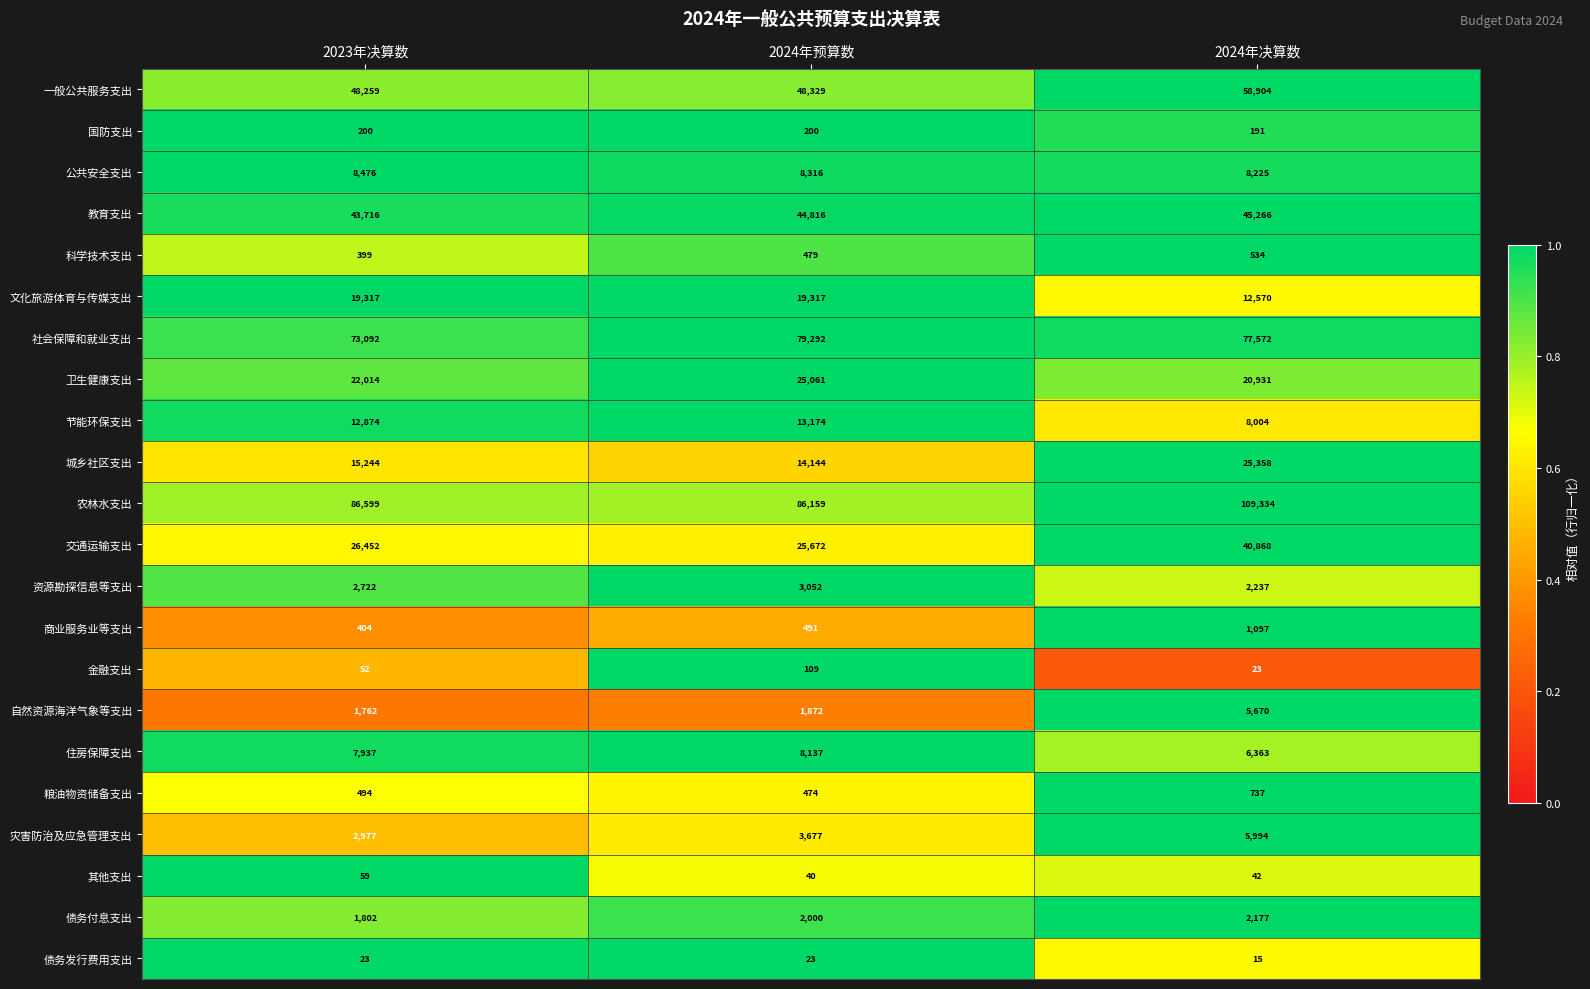

What is the smallest value displayed?

15